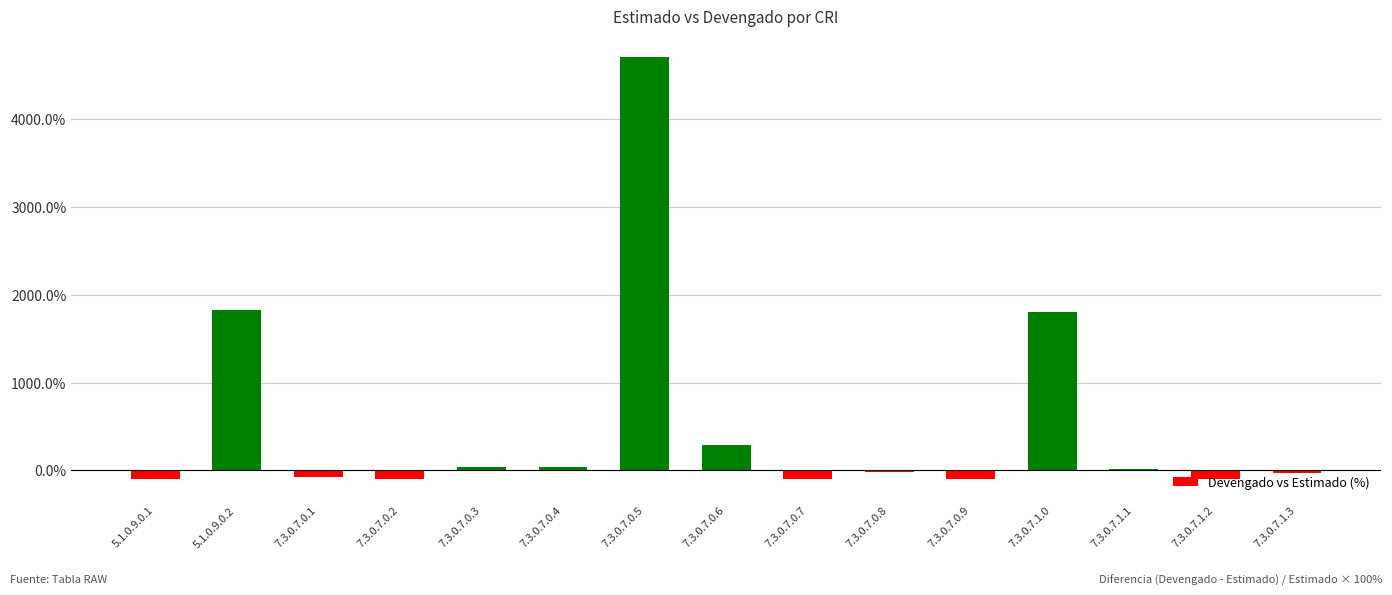

What is the sum of all values?

8070.9